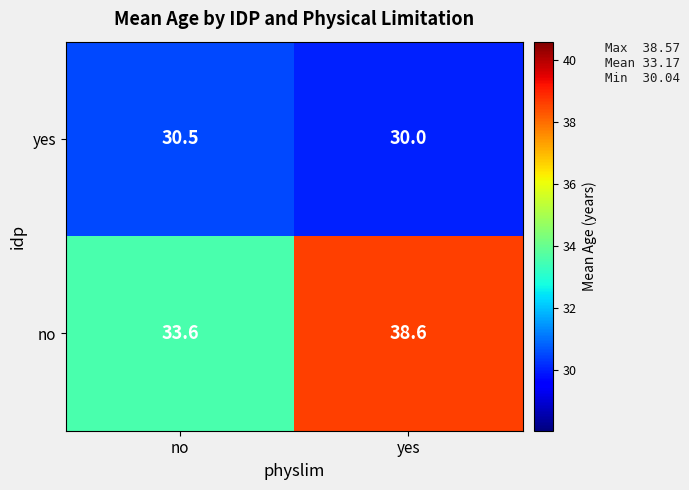

Which series has the largest range (max minus min)?

no